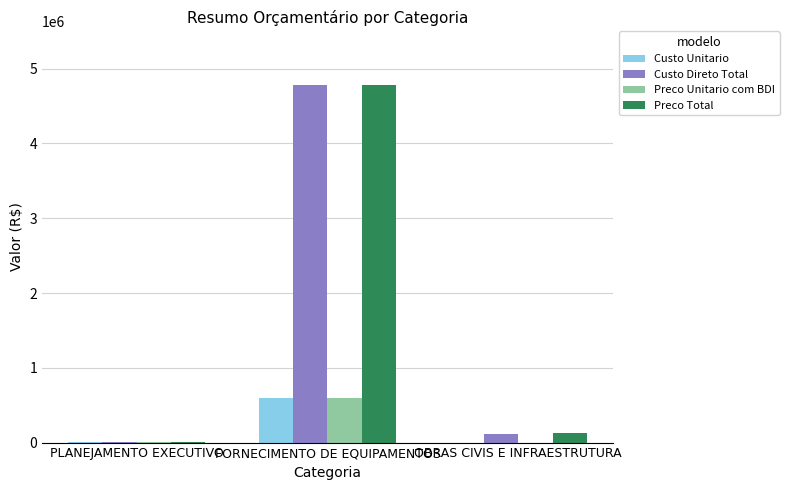

Is the value of Custo Unitario at OBRAS CIVIS E INFRAESTRUTURA greater than the value of Preco Total at OBRAS CIVIS E INFRAESTRUTURA?

No